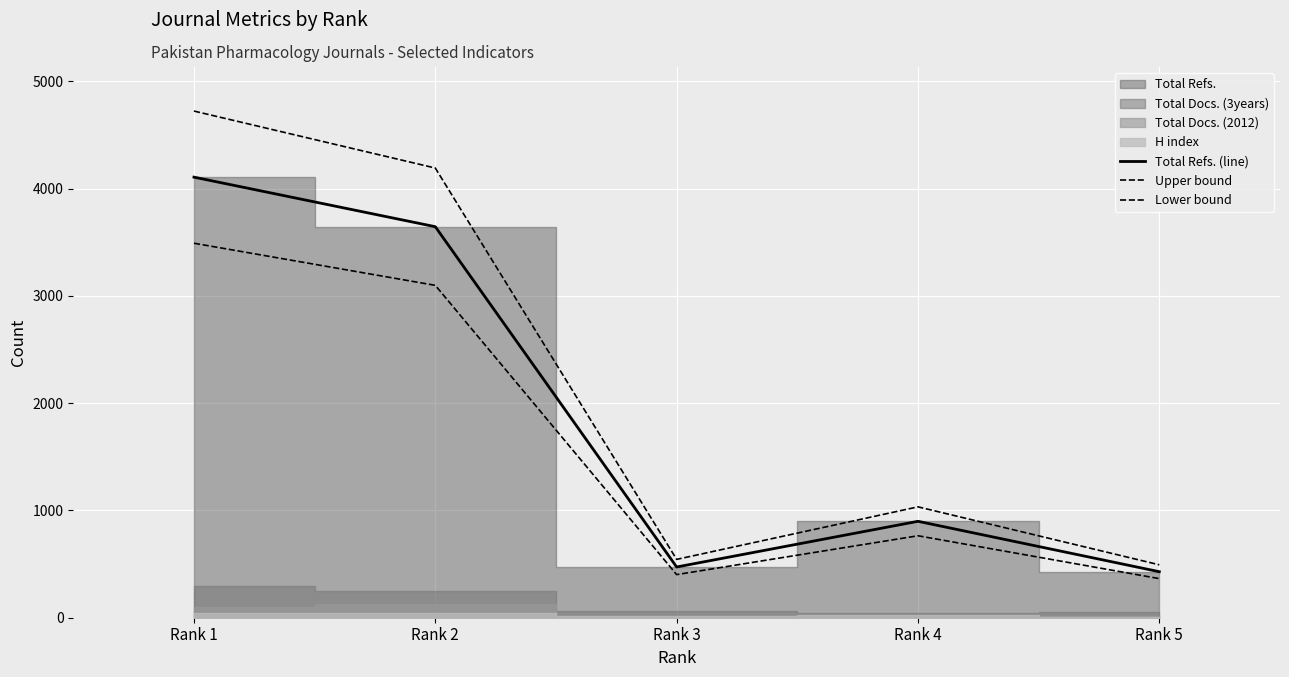

Which series has the largest range (max minus min)?

Upper bound